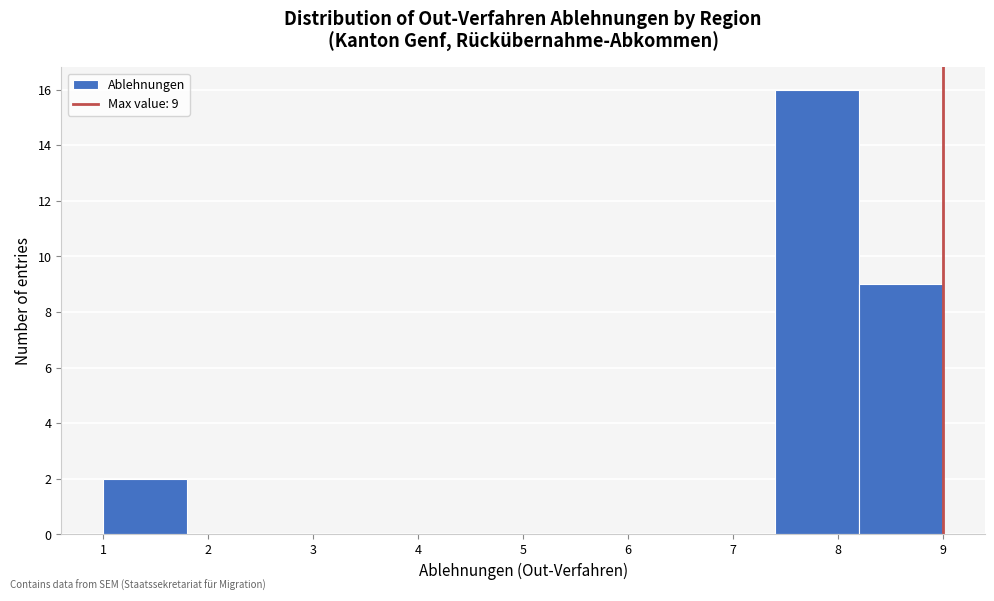

Which range on the x-axis has the tallest bar?

7.4 to 8.2